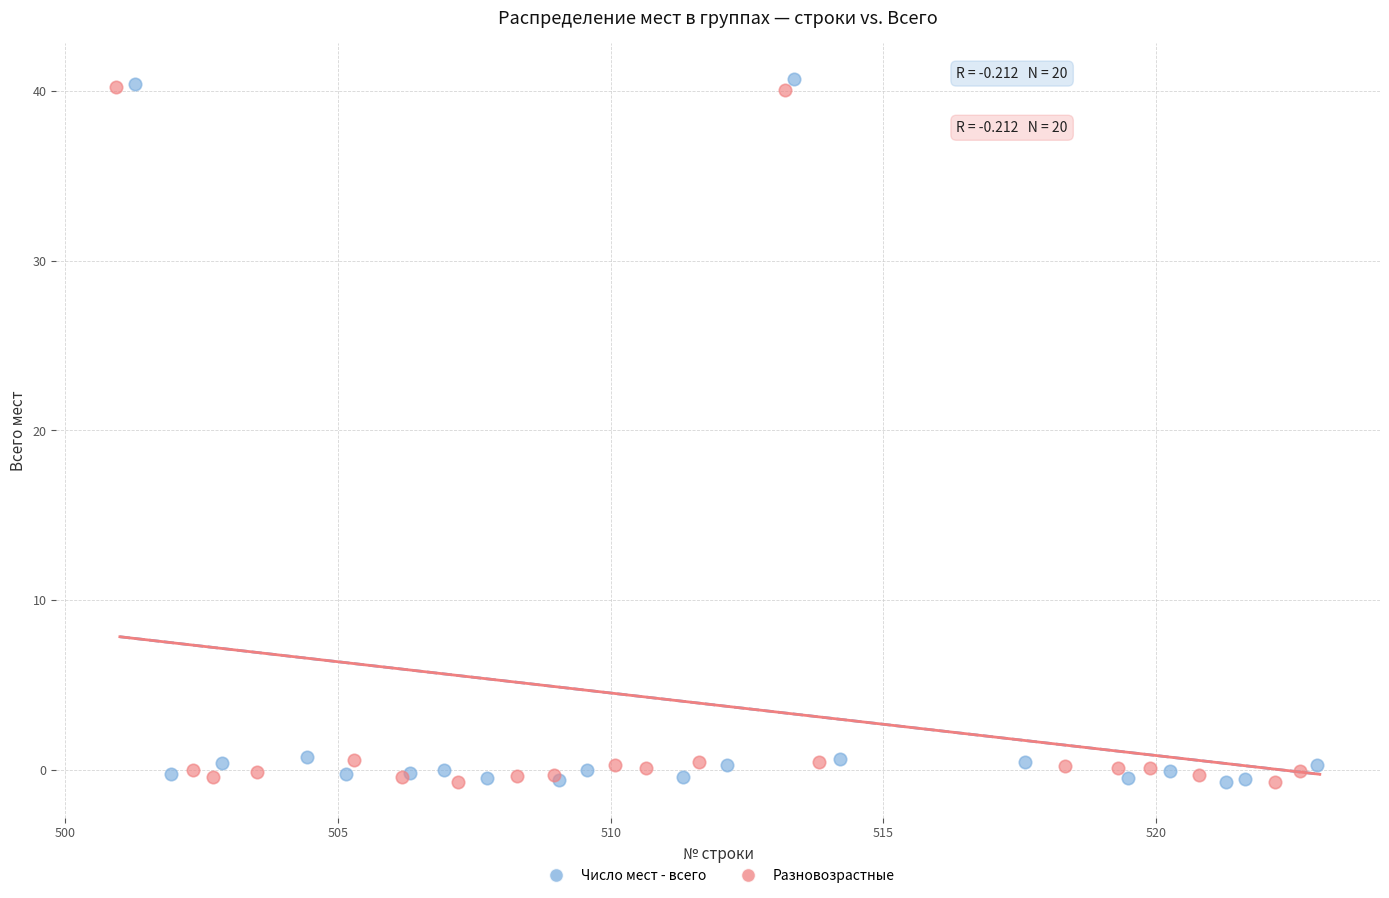

What are all the series names shown in the legend?

Число мест - всего, Разновозрастные